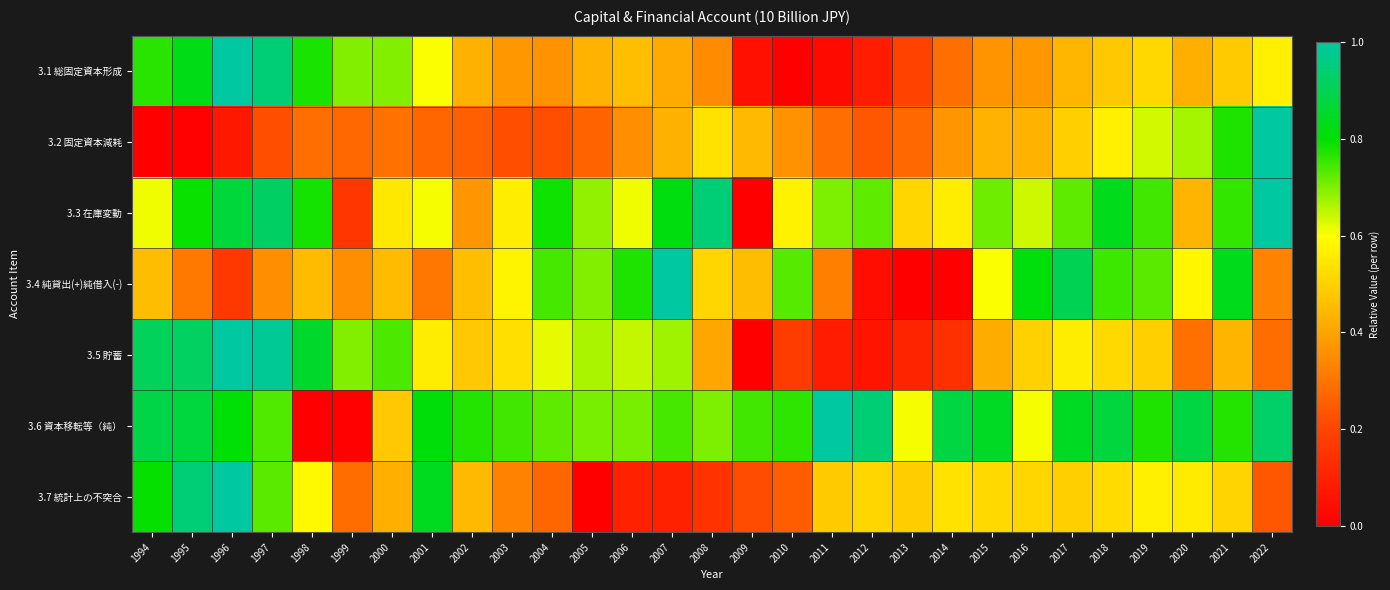

What is the difference between the highest and lowest values at 1995?

0.9